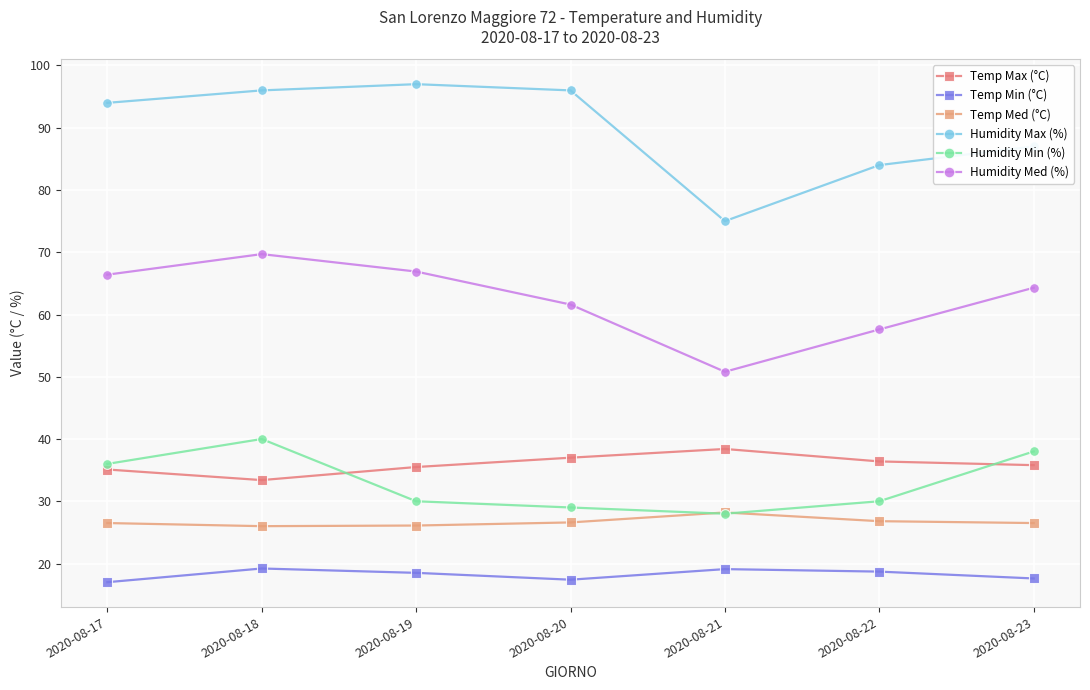

What is the value of the Temp Med (°C) point at the 7th from the left?

26.5